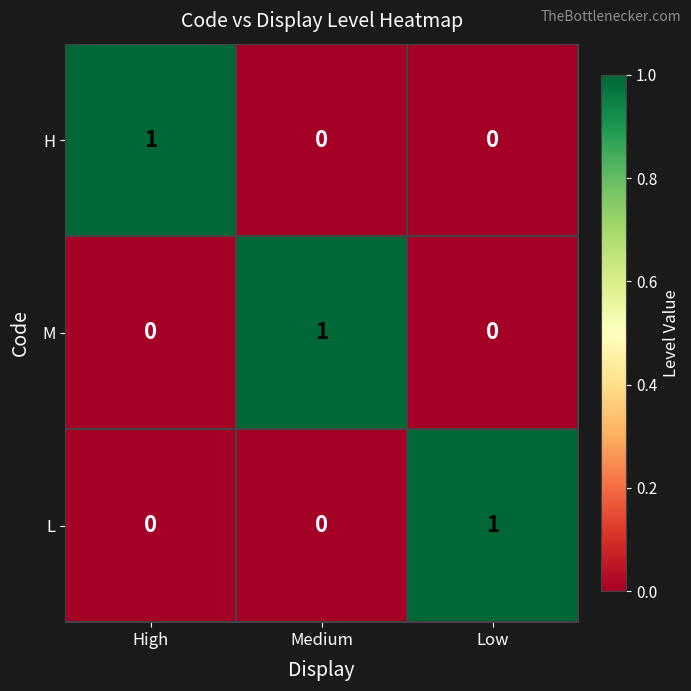

How many L values are between 0 and 1?

3